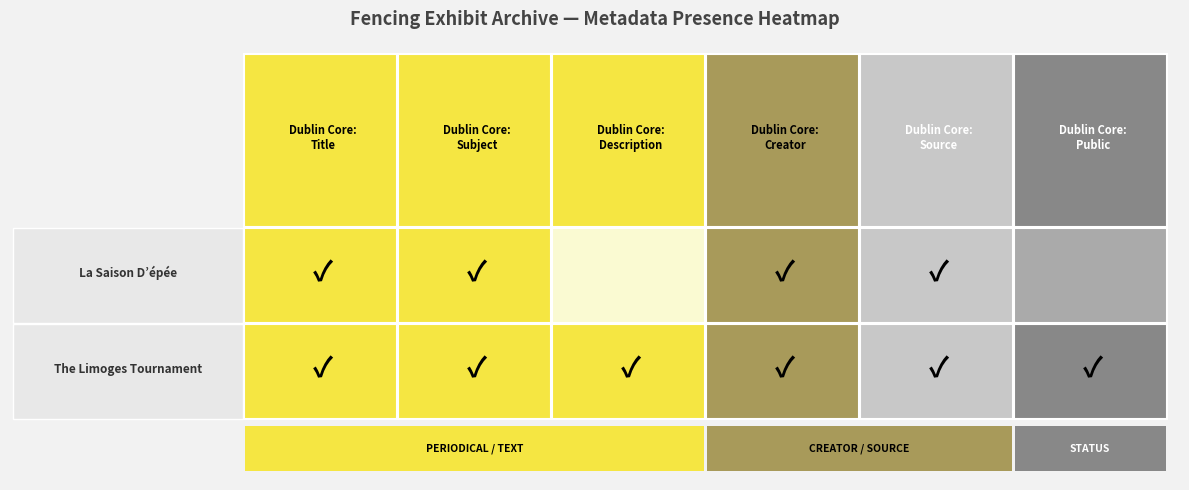

Which series has the widest spread of values?

La Saison D'epee